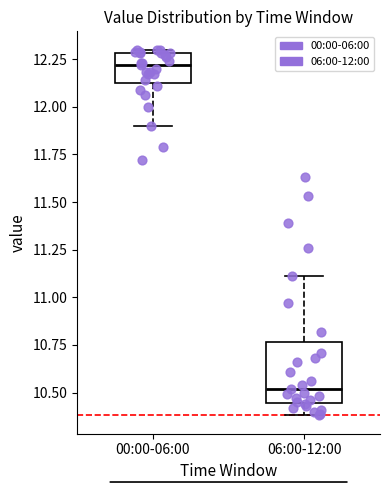

Which box's median line is the lowest?

06:00-12:00